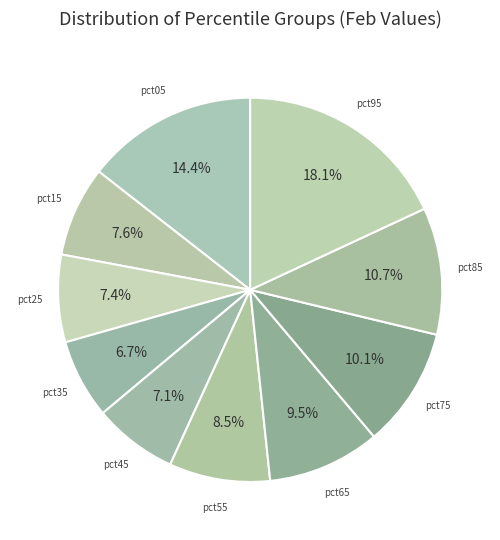

How many slices are in this pie chart?

10